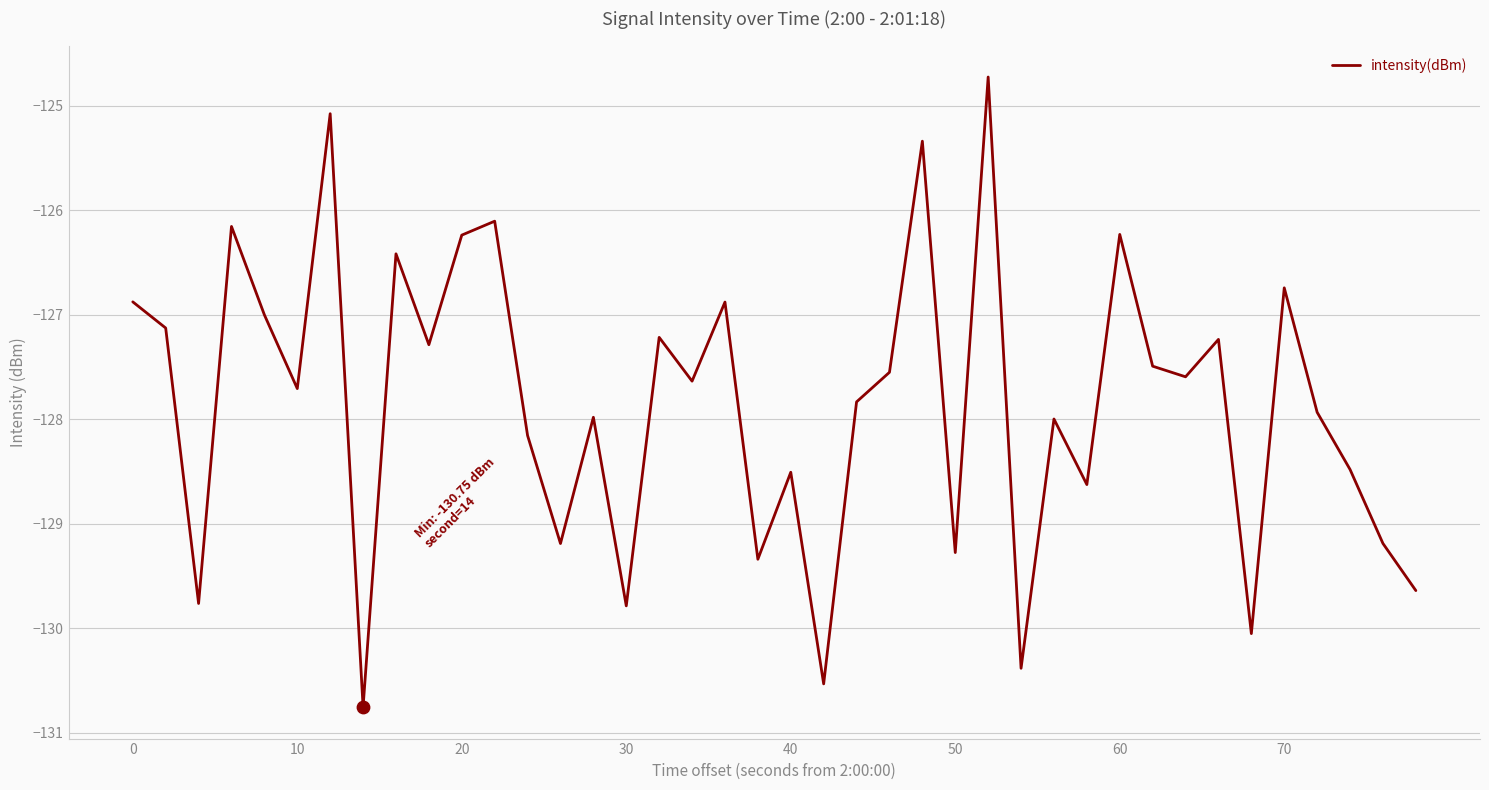

What is the difference between the maximum and minimum values?

6.0